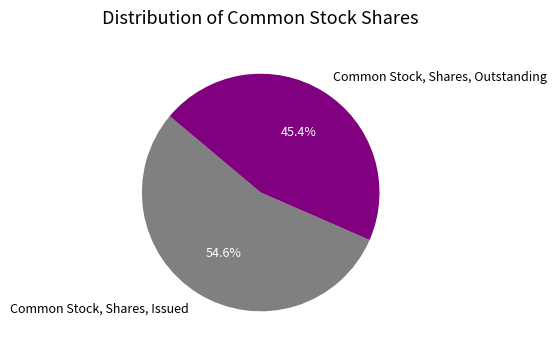

Is the sum of Common Stock, Shares, Outstanding and Common Stock, Shares, Issued greater than half?

Yes